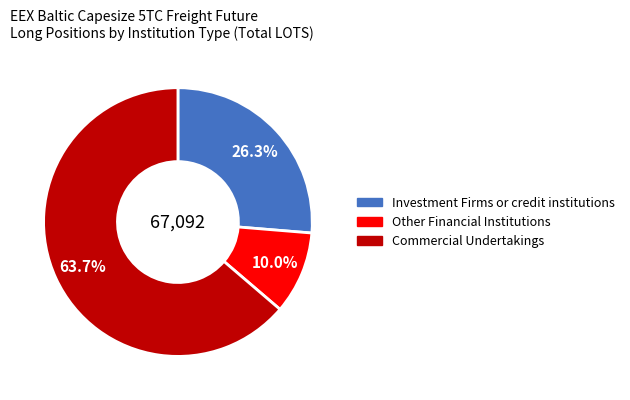

What is the smallest slice in the pie chart?

Other Financial Institutions